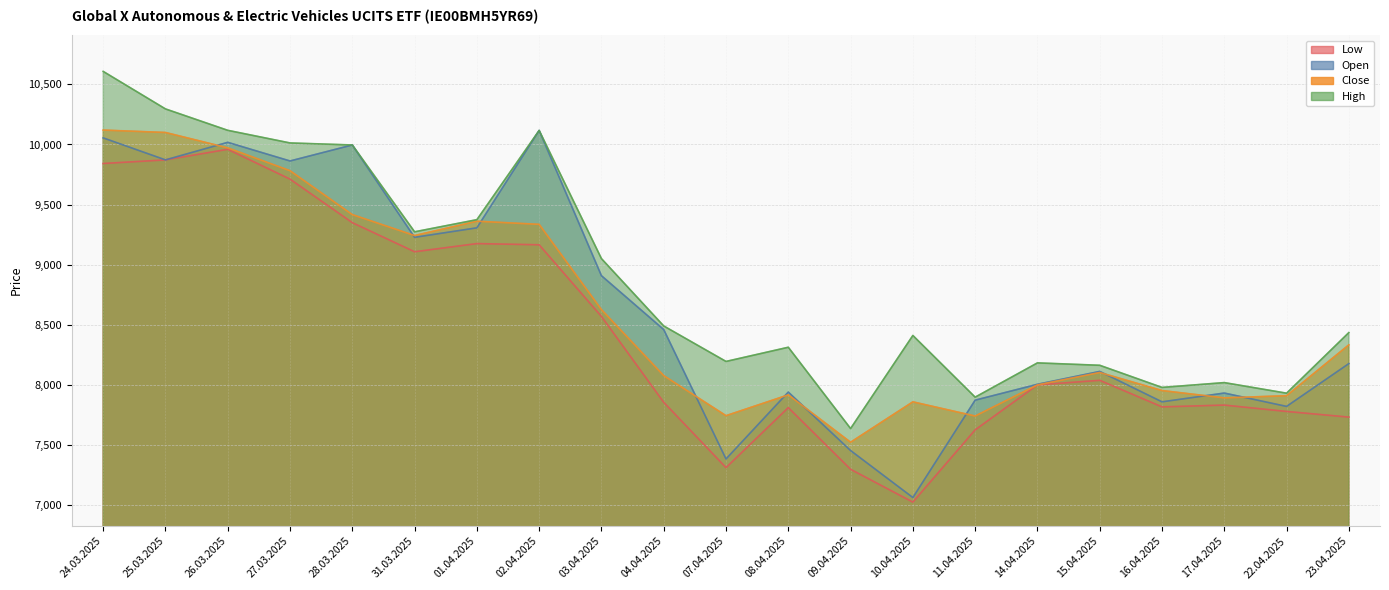

At which label does Open reach its minimum?

10.04.2025